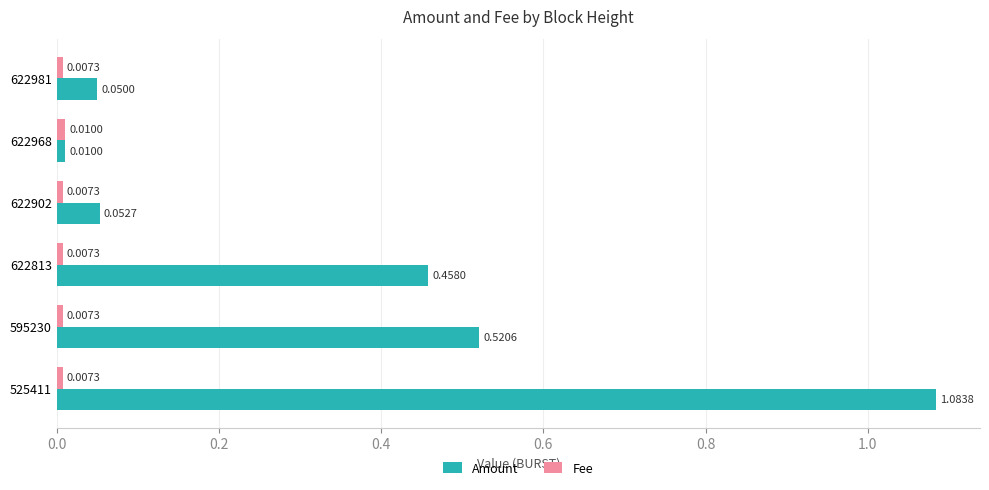

Which series has the largest range (max minus min)?

Amount